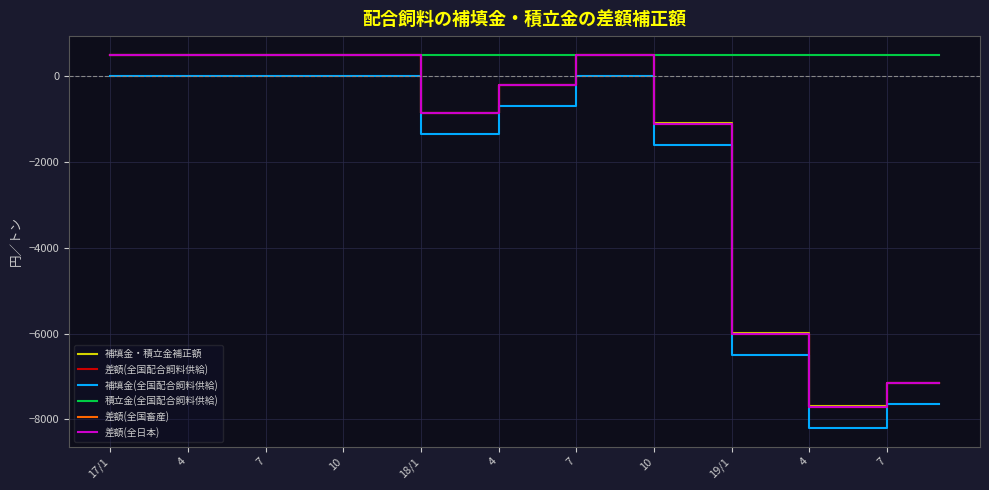

Is this an area chart (filled region under the line)?

No